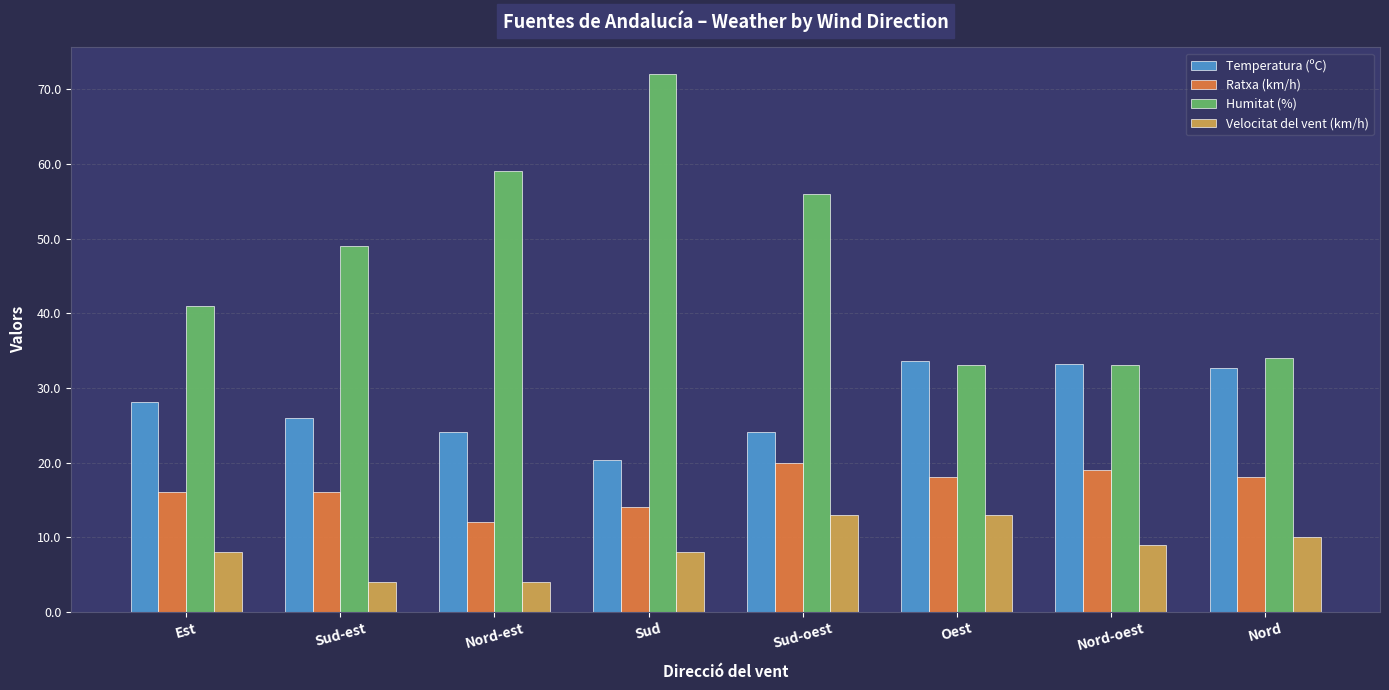

What is the label of the 1st bar from the left?

Est